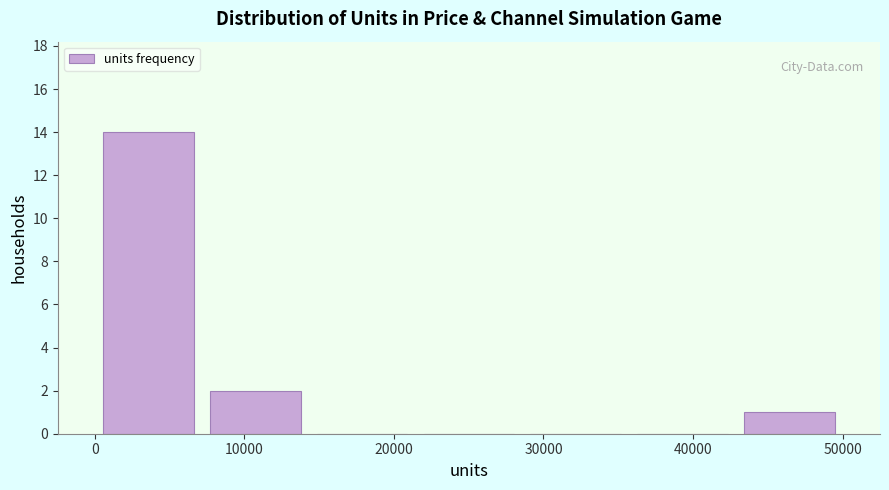

How tall is the bar that spans 7000 to 14000 on the x-axis? Neither the bar edges nor the heights are printed on the chart, so give them approximately, as read against the axes.

2